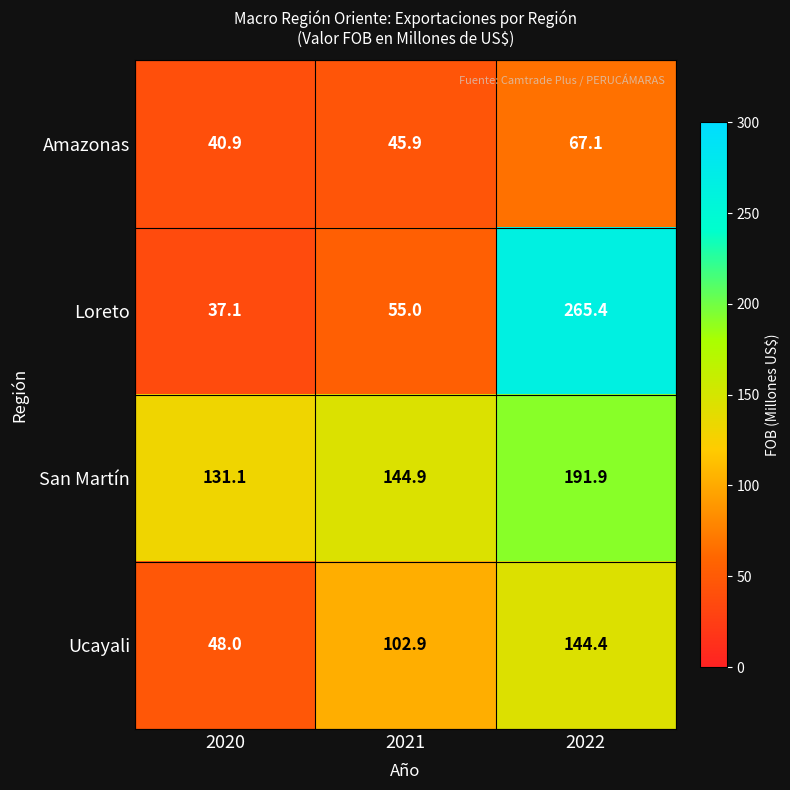

Reading right to left, extract all data points from this chart.

Amazonas: 2022=67.1	2021=45.9	2020=40.9
Loreto: 2022=265.4	2021=55.0	2020=37.1
San Martín: 2022=191.9	2021=144.9	2020=131.1
Ucayali: 2022=144.4	2021=102.9	2020=48.0